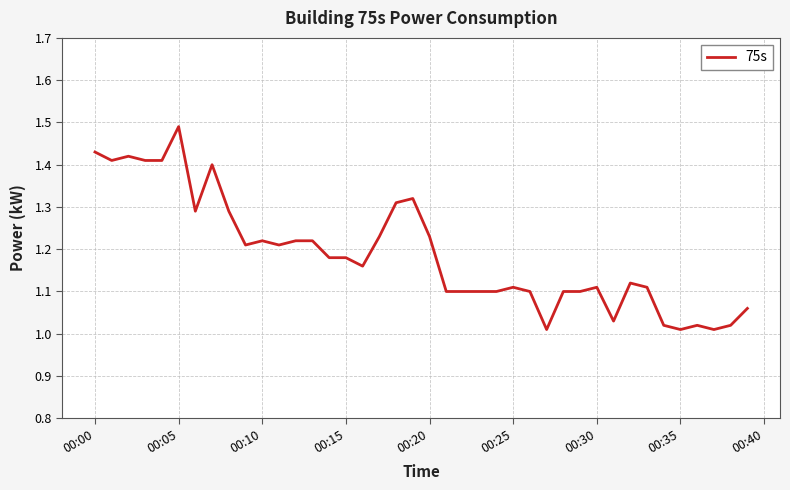

What is the difference between the maximum and minimum values?

0.5